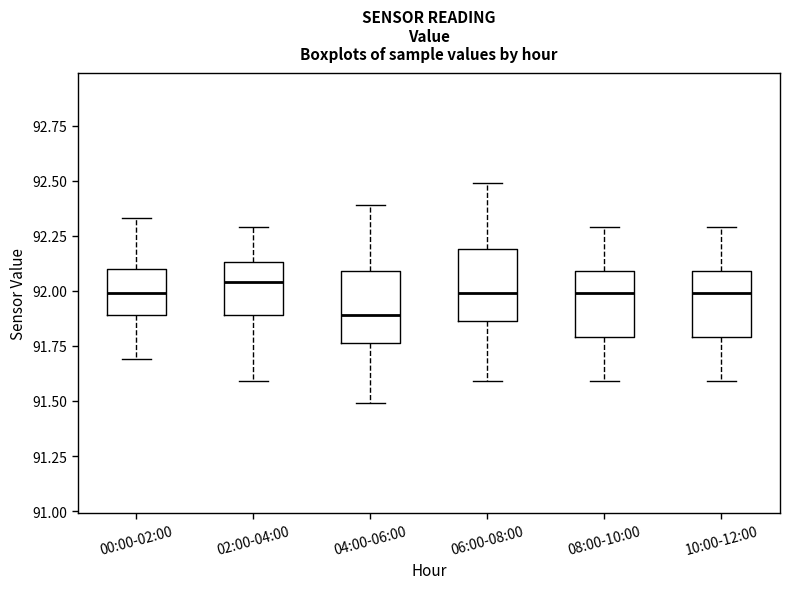

Where is the lower edge of the box for 04:00-06:00 on the y-axis? The values are not printed on the chart, so give them approximately, as read against the axis.

91.75